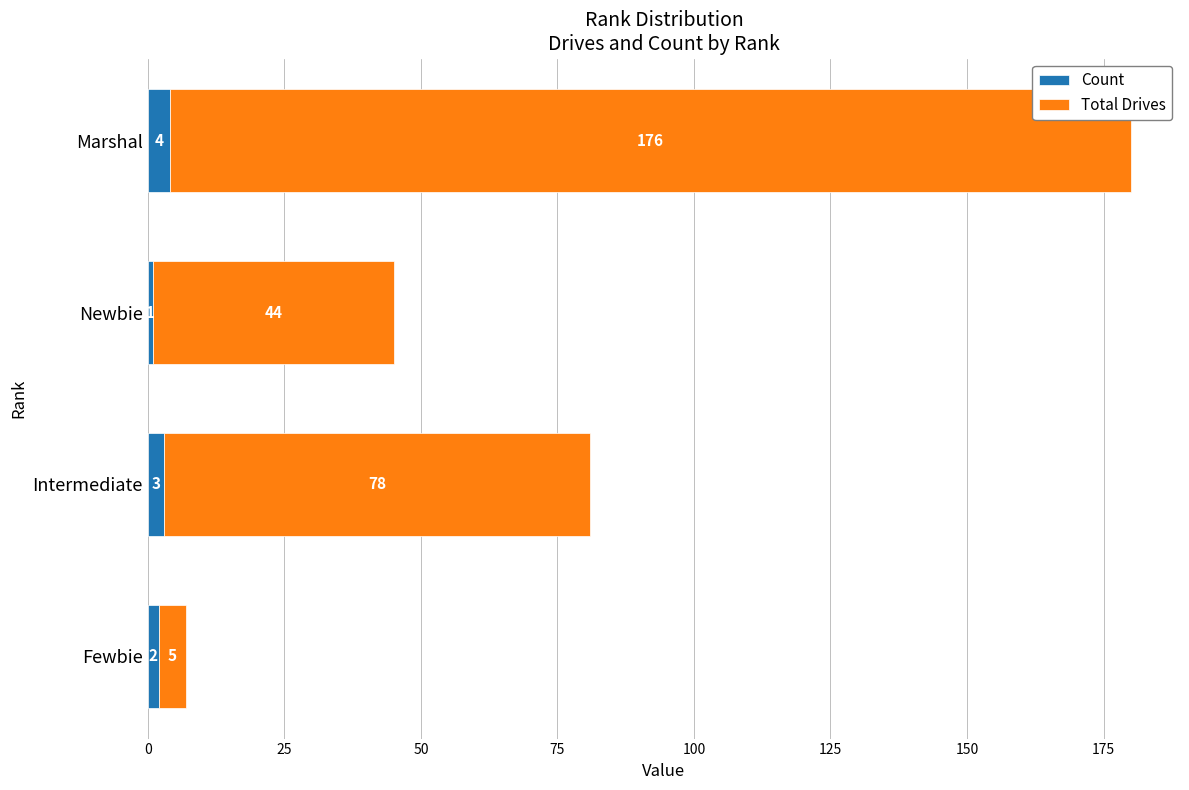

What value does the Count series have at Marshal?

4